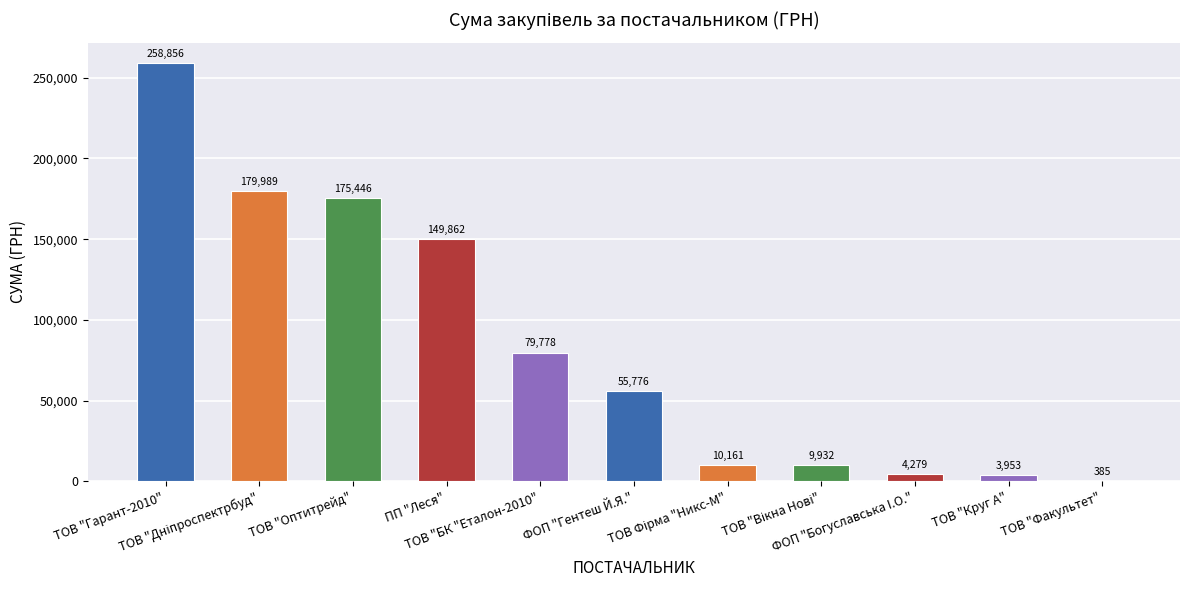

What is the greatest value displayed?

258856.4